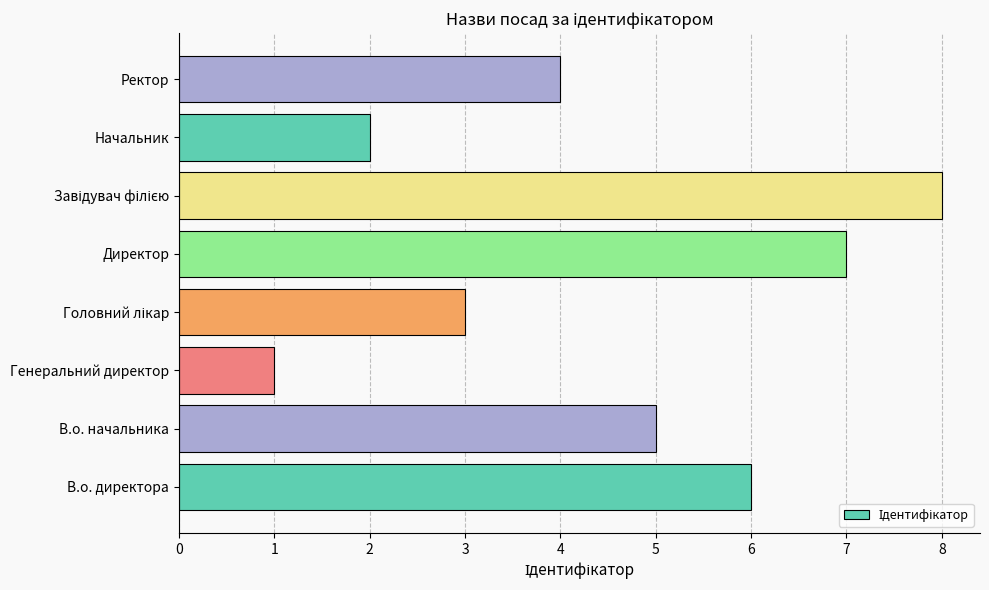

Read the value at Директор.

7